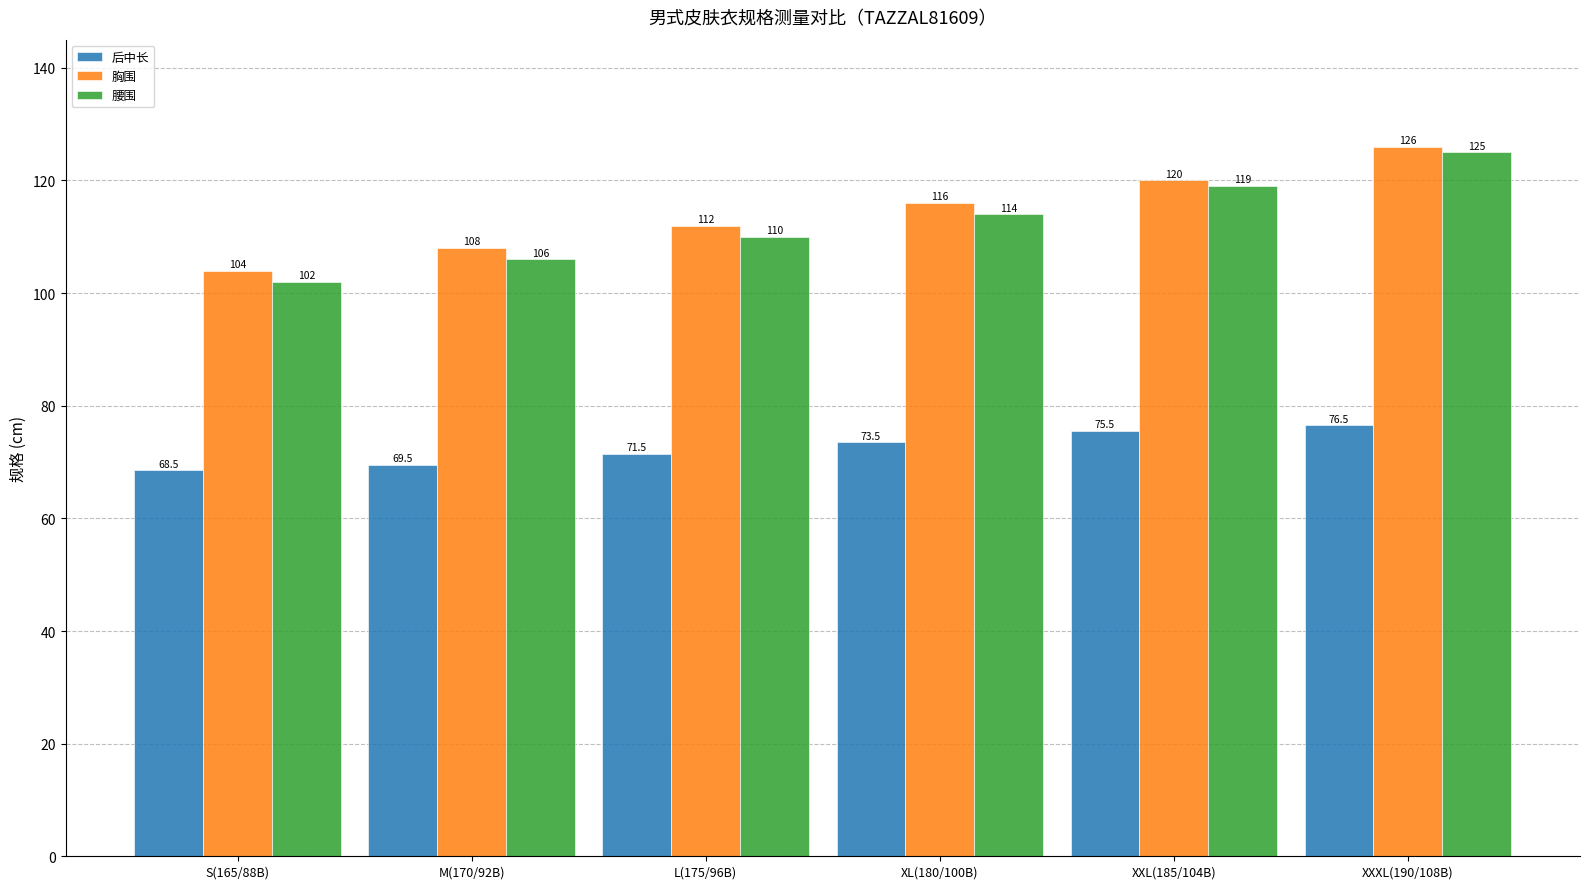

Which series has the largest range (max minus min)?

腰围